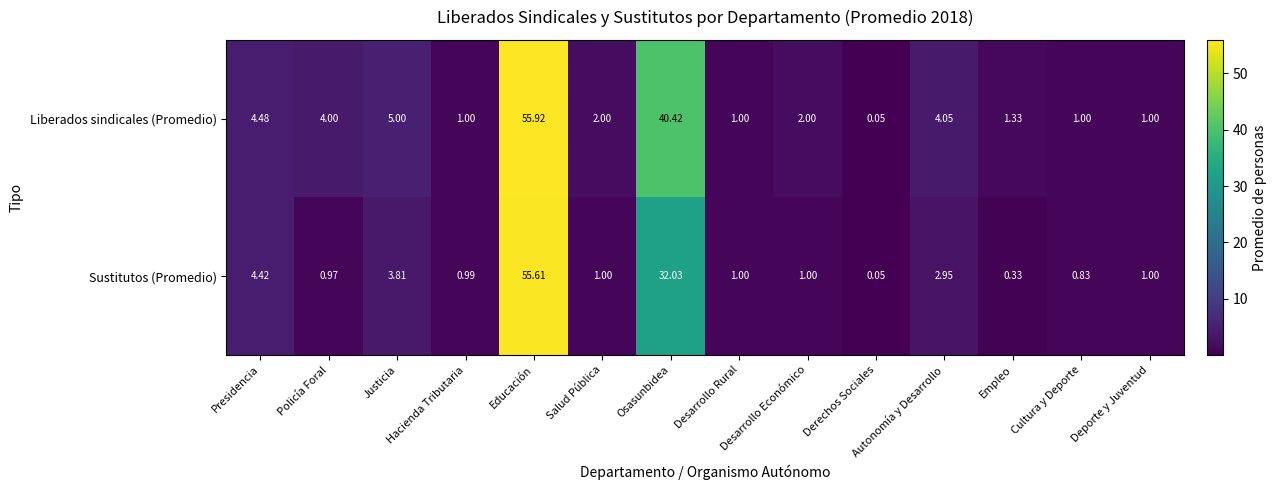

At which label does Sustitutos (Promedio) first exceed 1?

Presidencia